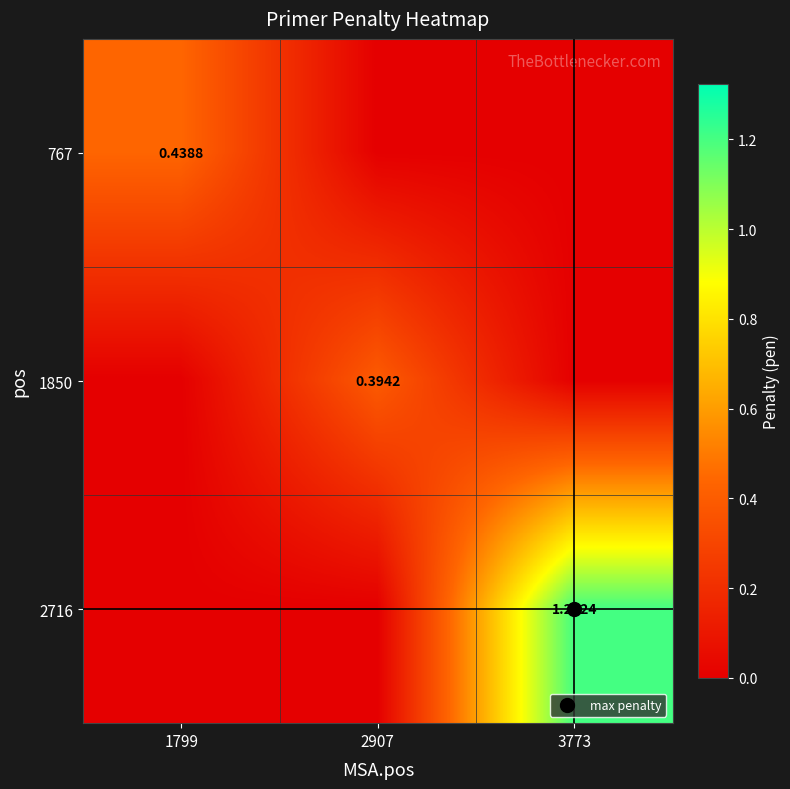

What is the sum of all 1850 values?

0.4